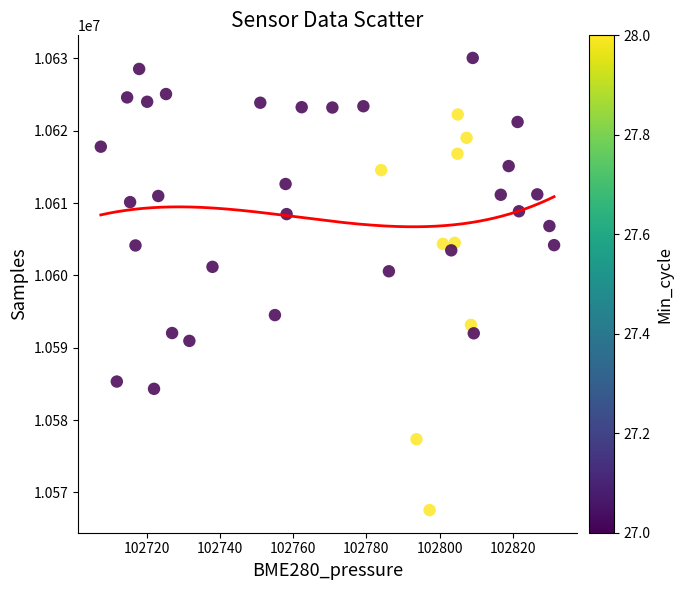

What is the range of Y values (max minus min)?

62511